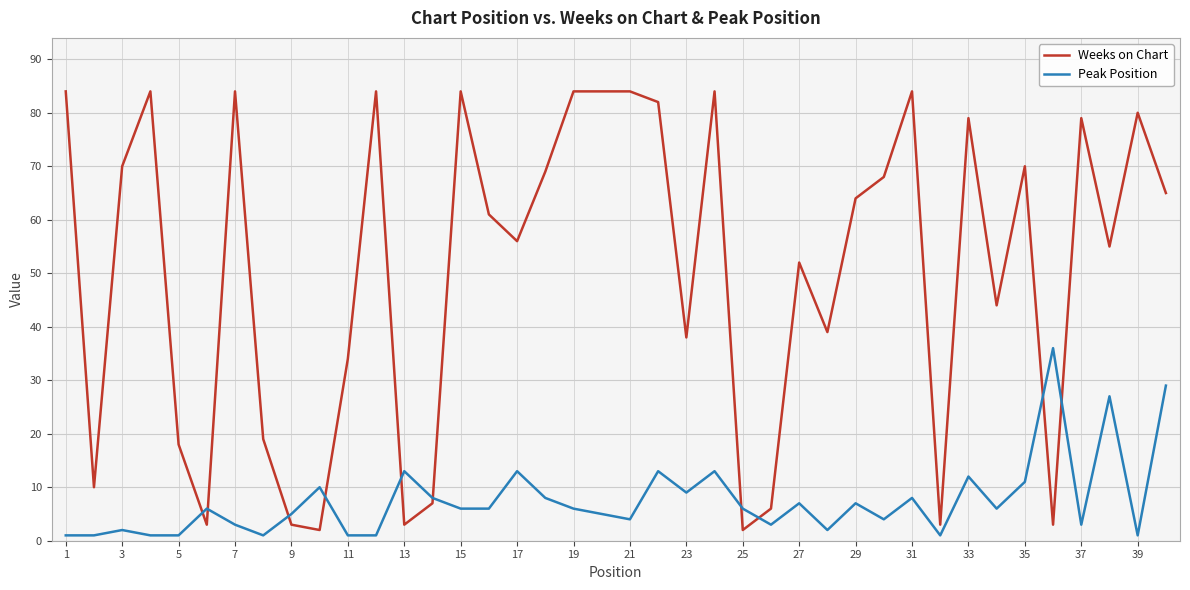

List the series in order of their peak value, lowest first.

Peak Position, Weeks on Chart